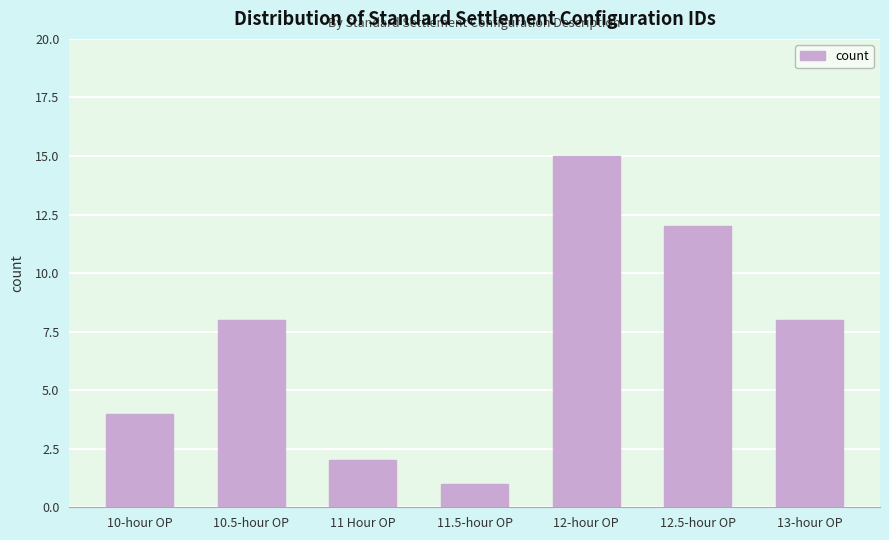

Reading right to left, list all the values displayed in this chart.

8	12	15	1	2	8	4